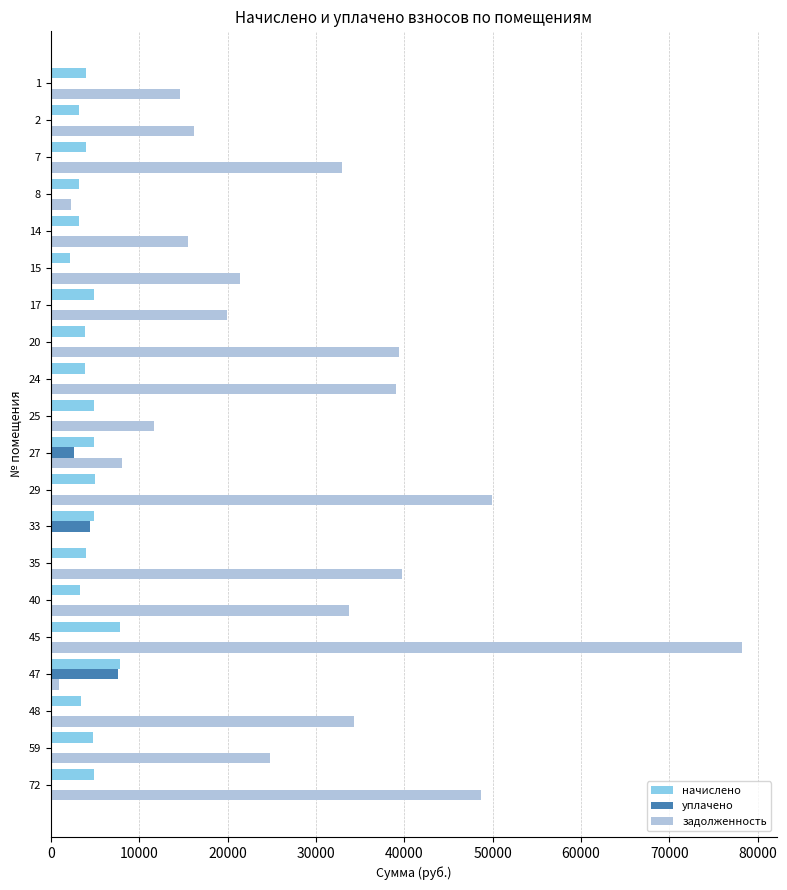

The value of уплачено at 45 is 0.0. True or false?

True